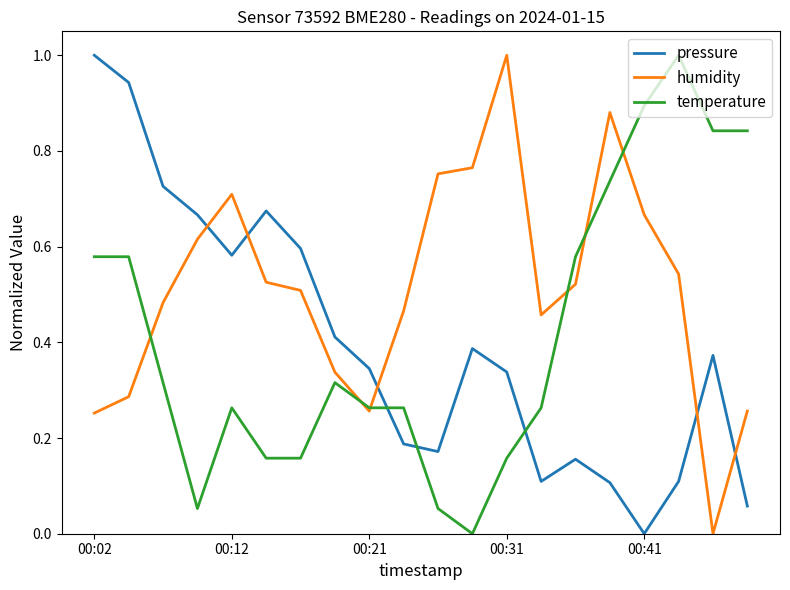

Which series ends up on top after the final intersection of temperature and pressure?

temperature